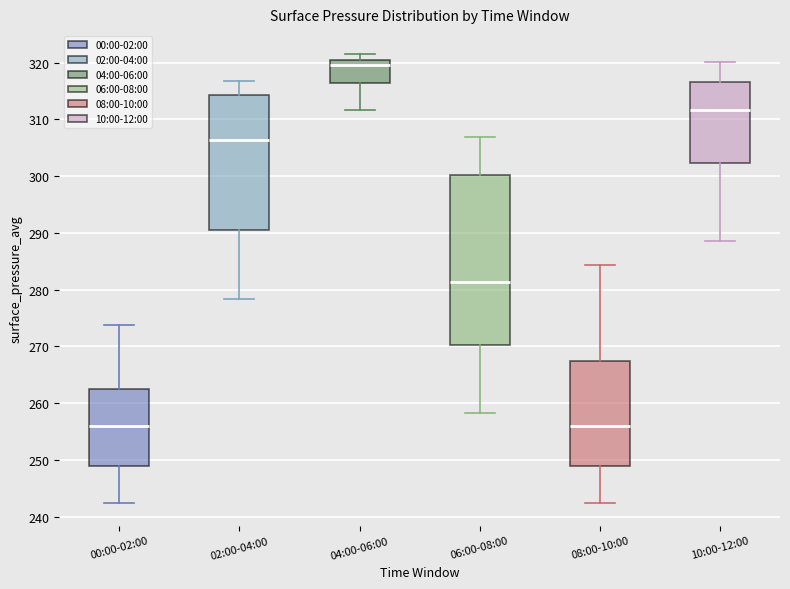

Where does the upper whisker of the box for 06:00-08:00 end on the y-axis? The values are not printed on the chart, so give them approximately, as read against the axis.

307